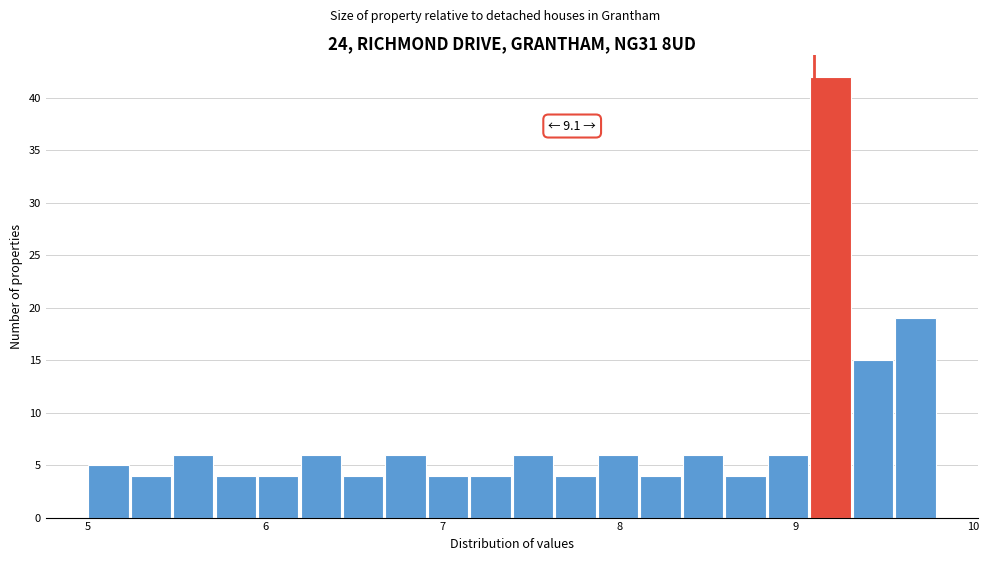

Read against the x-axis, roughly where is the centre of the tallest bar?

9.2